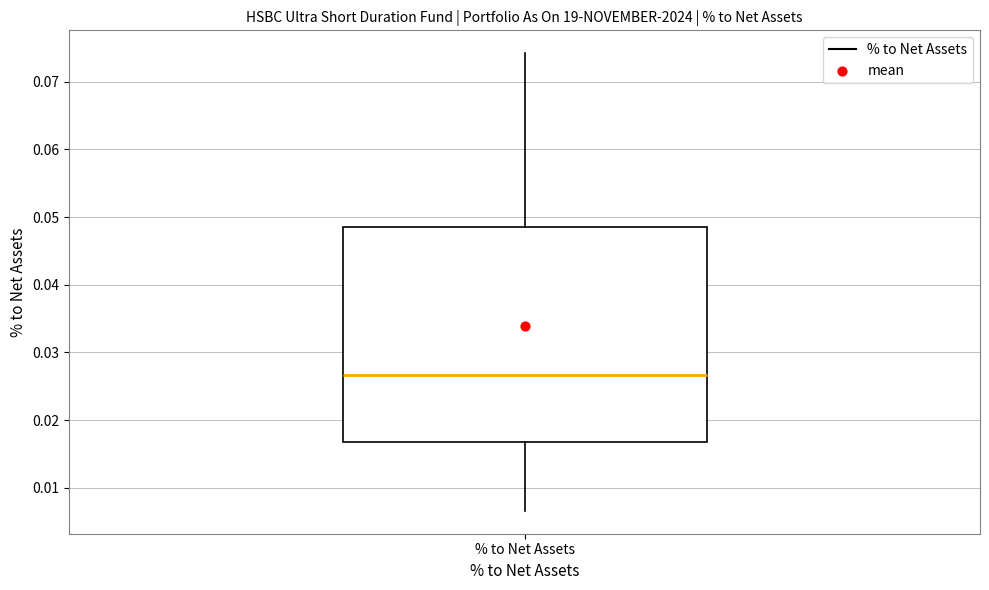

Transcribe this box plot: give where the median line is, the range the box spans, and where the two whiskers end, as read against the y-axis. The values are not printed on the chart, so give them approximately, as read against the axis.

median 0.027, box 0.017 to 0.049, whiskers 0.007 to 0.074